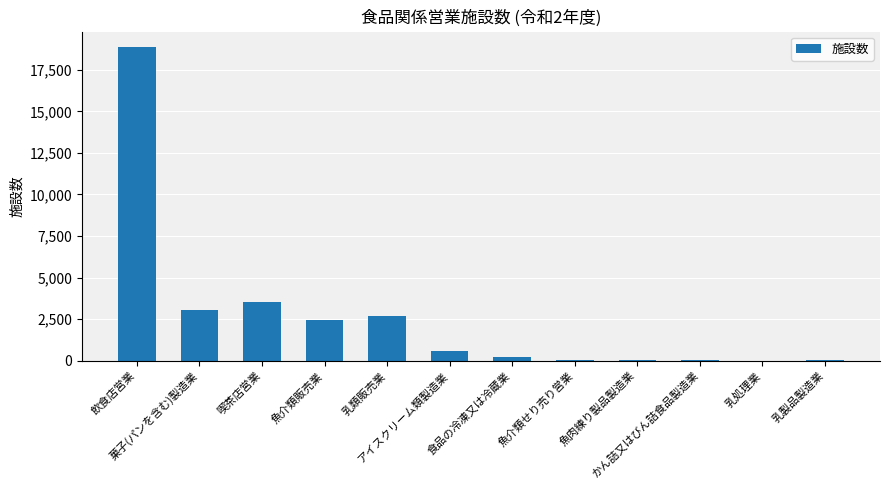

What is the difference between the values at 魚介類せり売り営業 and 乳処理業?

40